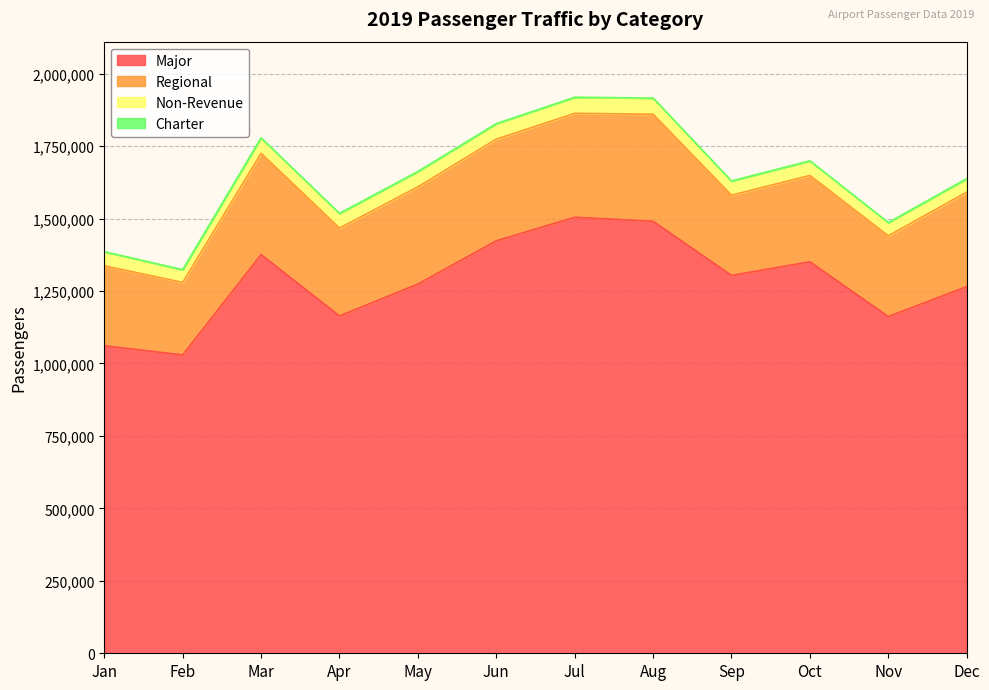

True or false: Non-Revenue has a value of 48477 at Jan.

True